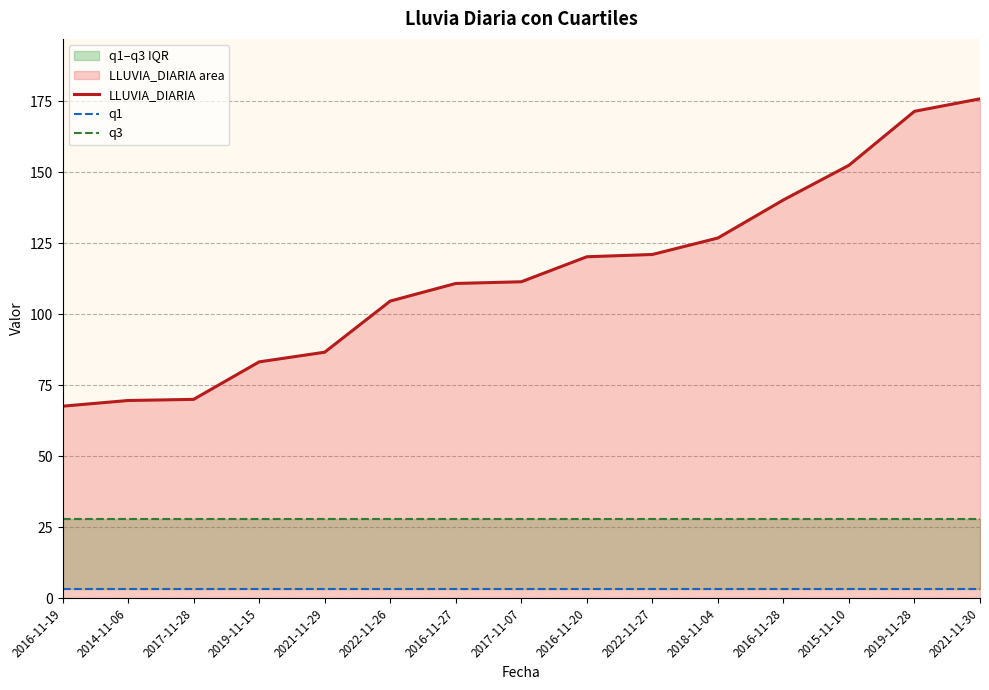

What is the label of the 4th point from the left?

2019-11-15